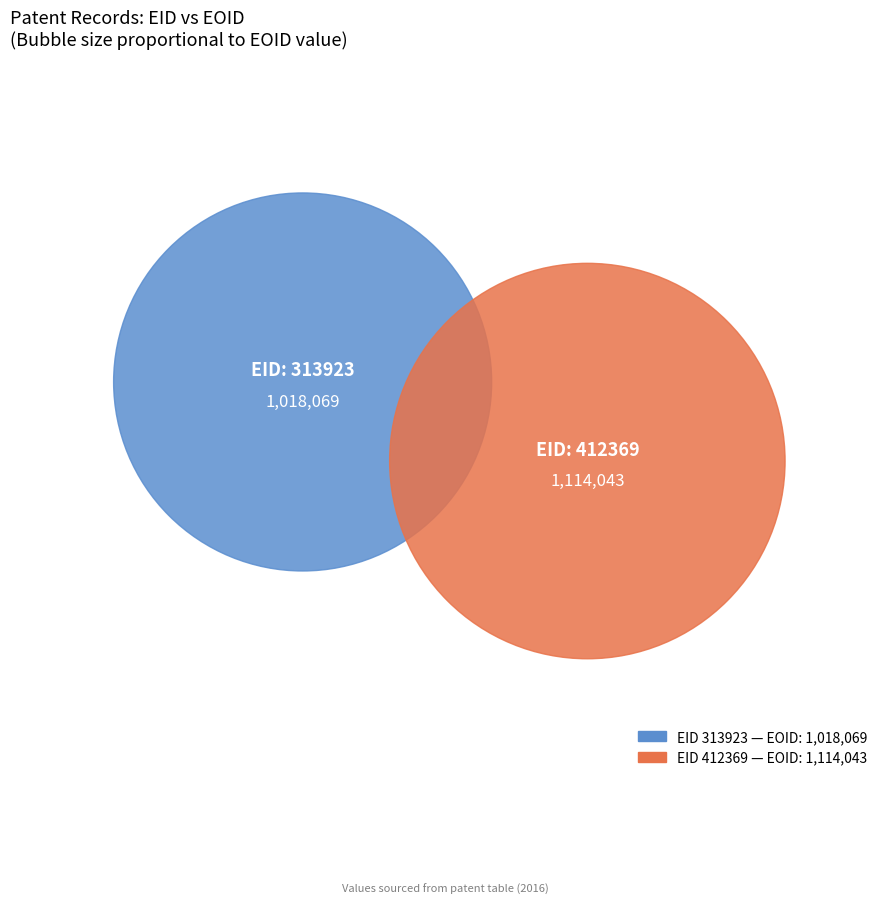

What is the majority slice?

412369